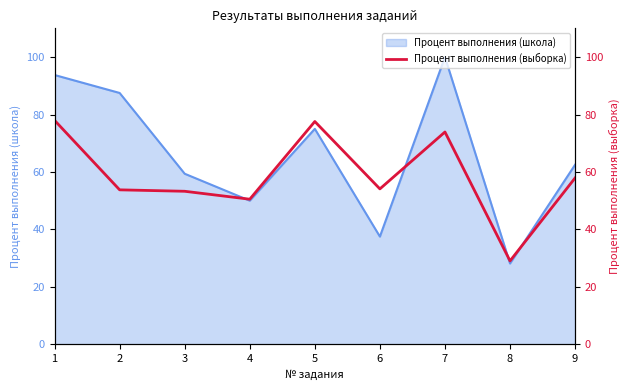

Reading right to left, extract all data points from this chart.

9=57.9	8=29.0	7=73.9	6=54.1	5=77.6	4=50.5	3=53.3	2=53.8	1=78.0